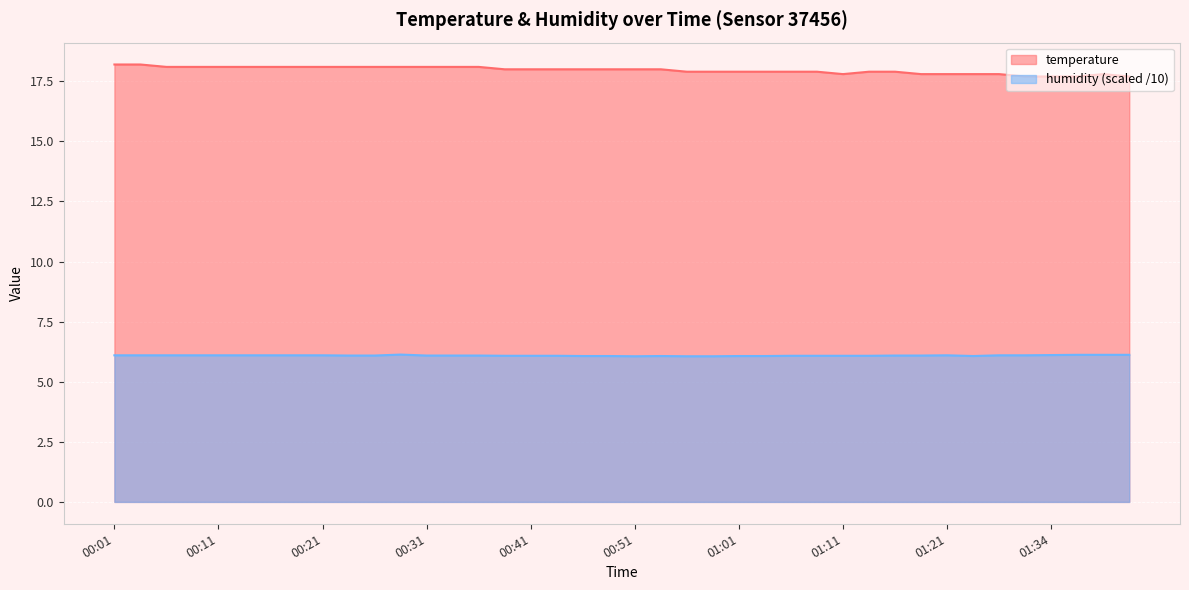

What are all the series names shown in the legend?

temperature, humidity (scaled /10)